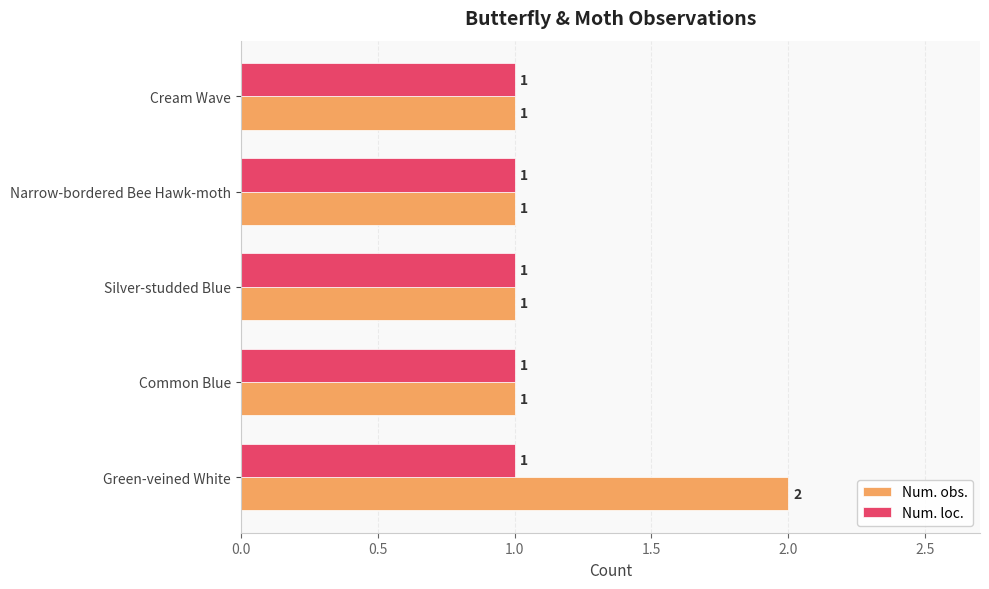

Count the Num. obs. values in the range 1 to 2.

5